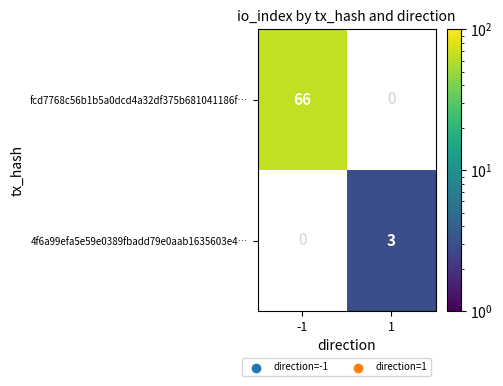

The fcd7768c56b1b5a0dcd4a32df375b681041186f… series shows 66 at -1. True or false?

True